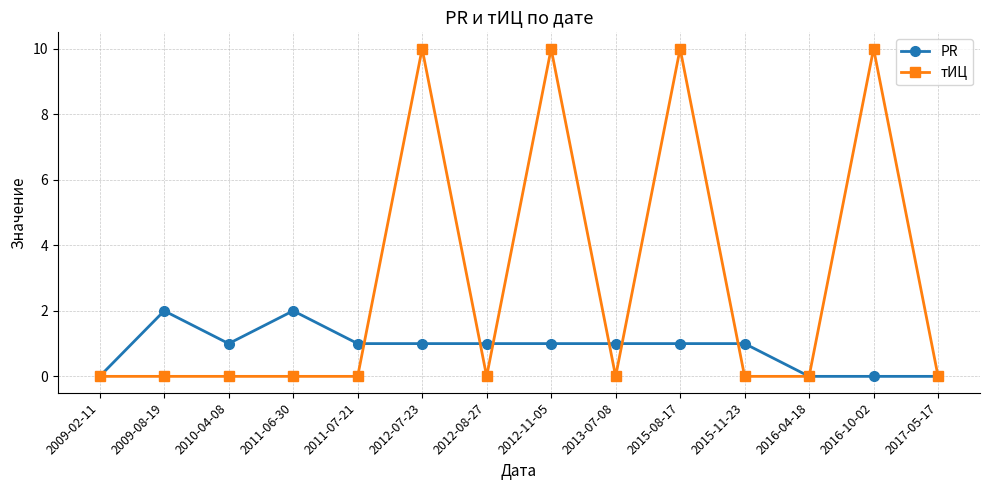

What is the label of the 7th point from the right?

2012-11-05